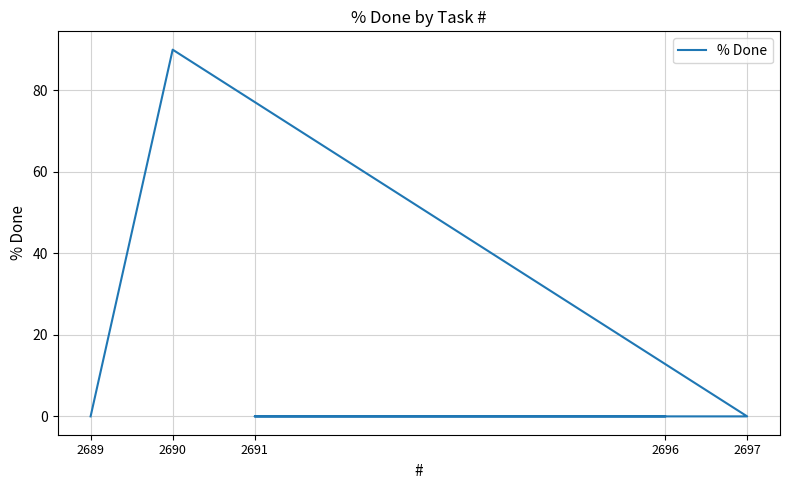

True or false: the data shows 0 at 2696.

True